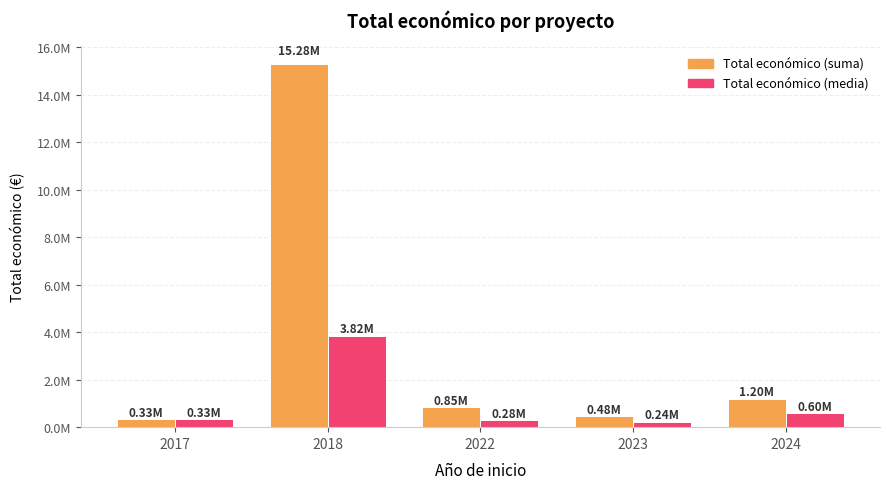

Is it true that Total económico (suma) equals 633457.0 at 2023?

False